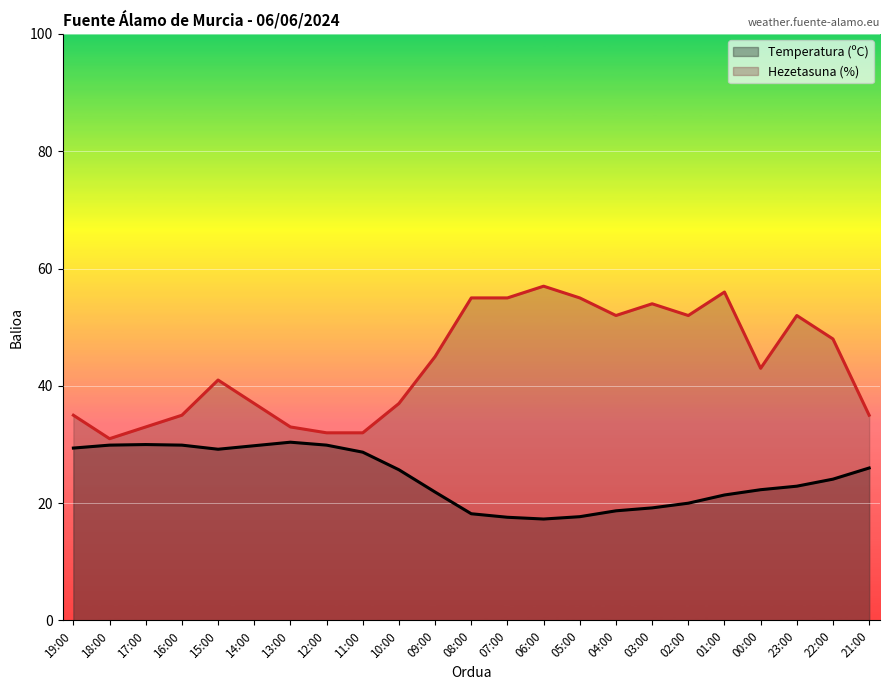

Reading left to right, transcribe all the data shown in this chart.

Temperatura (ºC): 29.4	29.9	30.0	29.9	29.2	29.8	30.4	29.9	28.7	25.7	21.9	18.2	17.6	17.3	17.7	18.7	19.2	20.0	21.4	22.3	22.9	24.1	26.0
Hezetasuna (%): 35.0	31.0	33.0	35.0	41.0	37.0	33.0	32.0	32.0	37.0	45.0	55.0	55.0	57.0	55.0	52.0	54.0	52.0	56.0	43.0	52.0	48.0	35.0